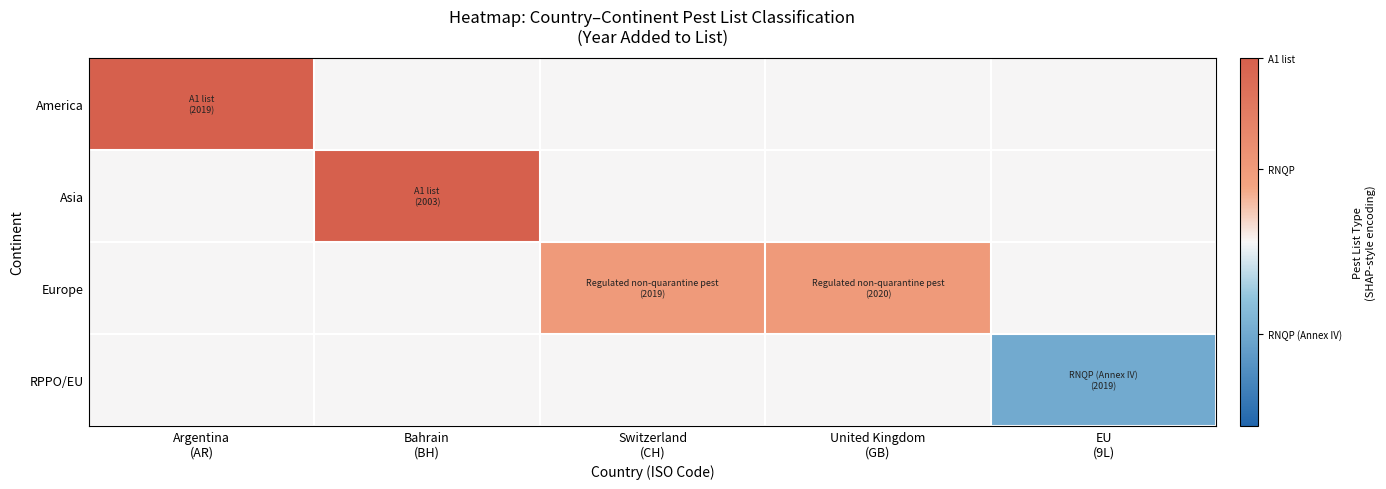

How many categories are shown in the chart?

5